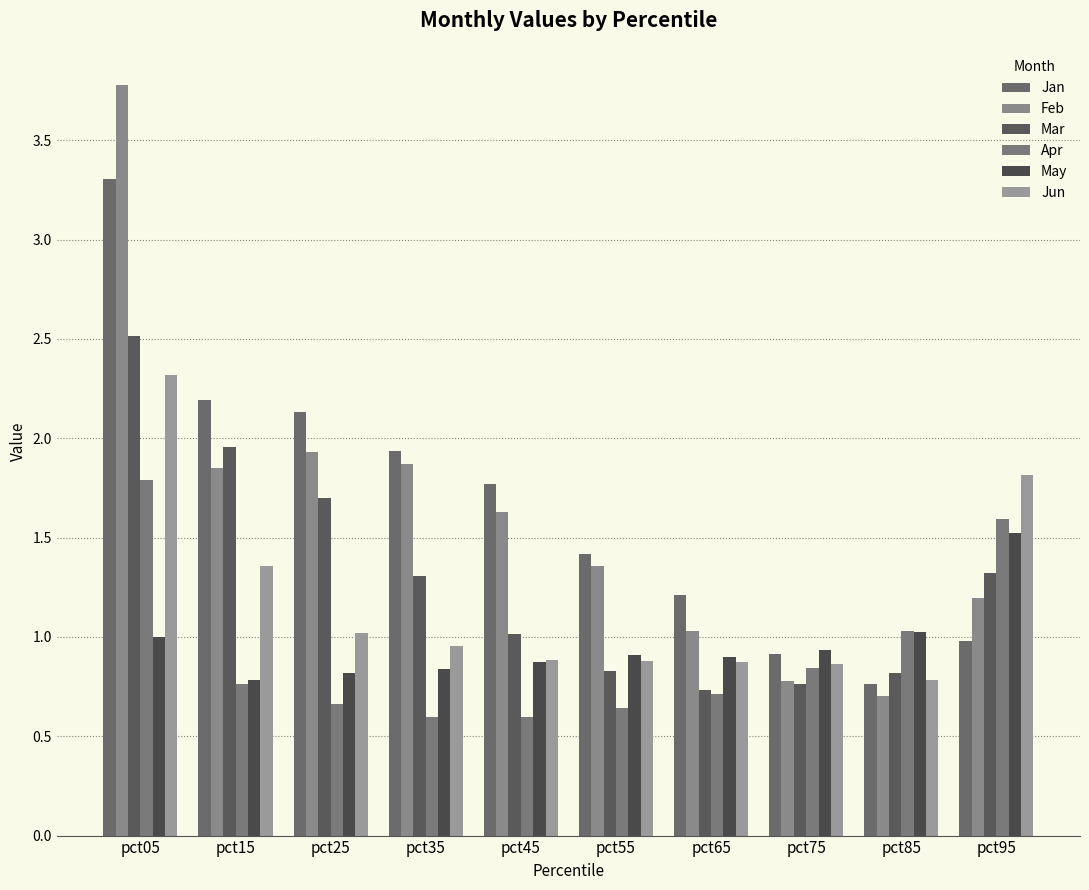

What is the spread (max minus min) of values at pct55?

0.8